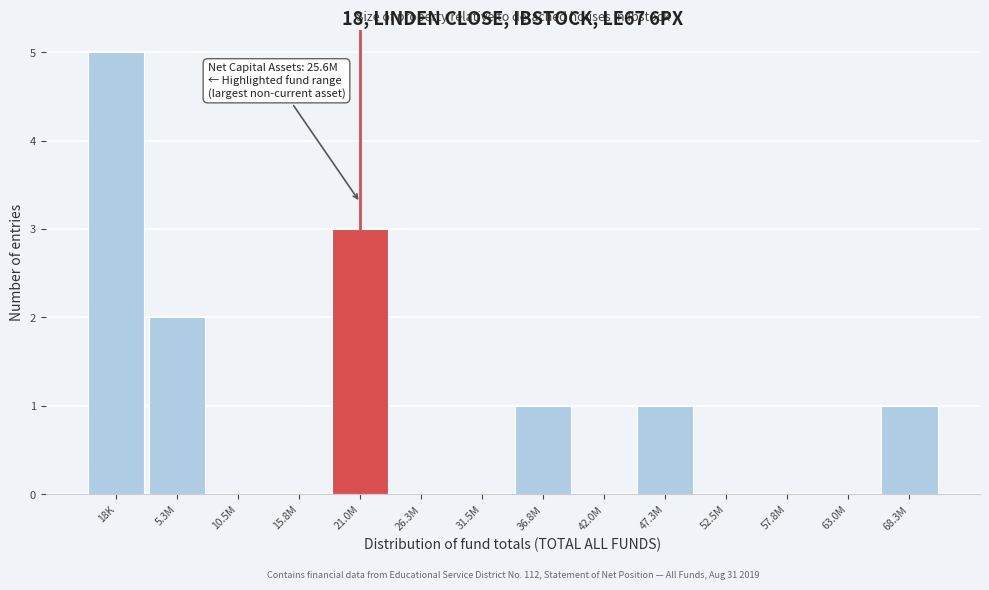

Reading left to right, what are all the values shown in this chart?

18K=5	5.3M=2	10.5M=0	15.8M=0	21.0M=3	26.3M=0	31.5M=0	36.8M=1	42.0M=0	47.3M=1	52.5M=0	57.8M=0	63.0M=0	68.3M=1